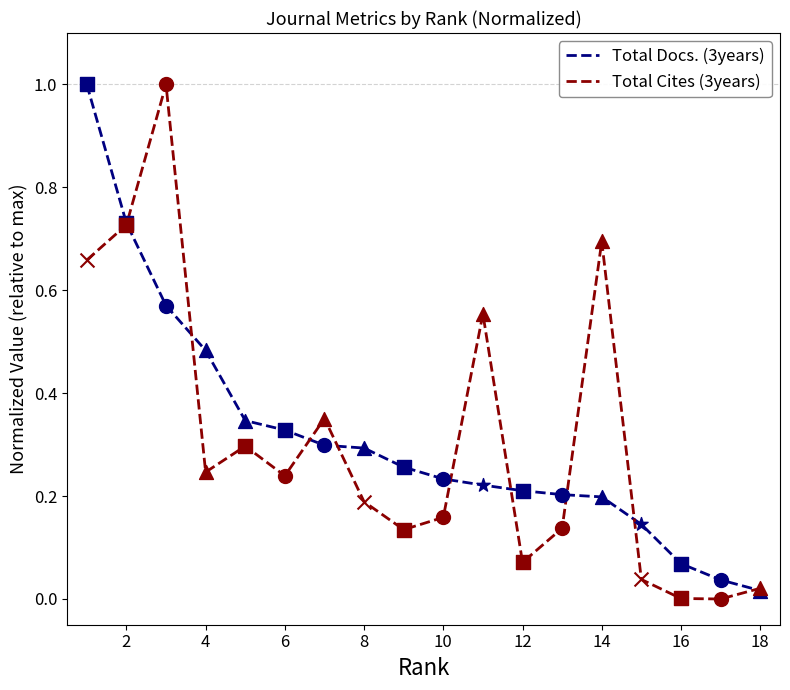

What is the maximum value shown in the chart?

1.0